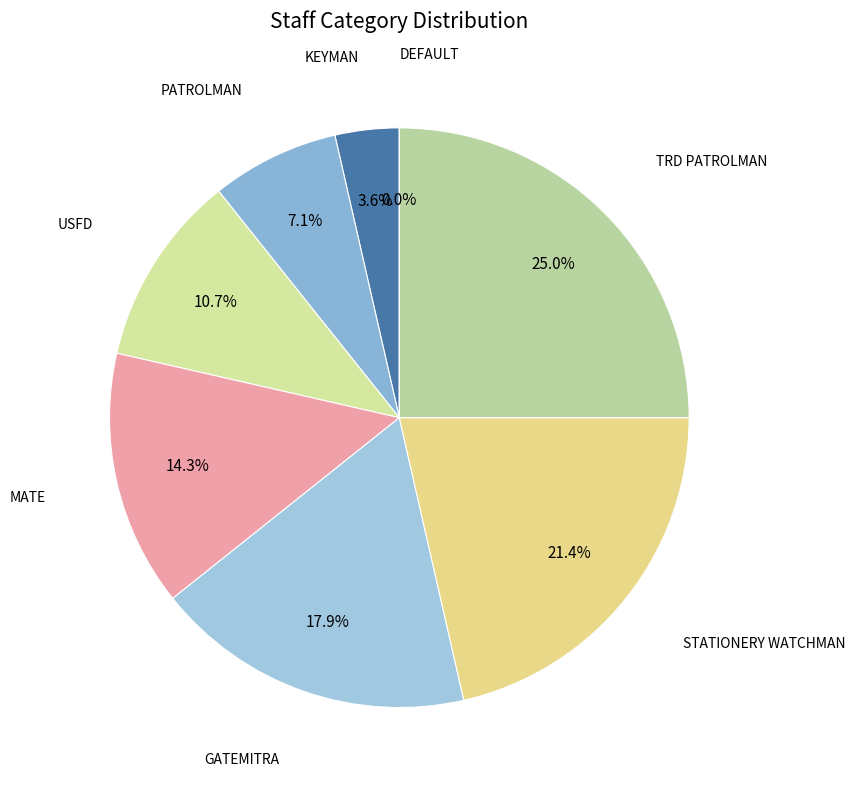

Is there any slice that represents more than half of the pie?

No